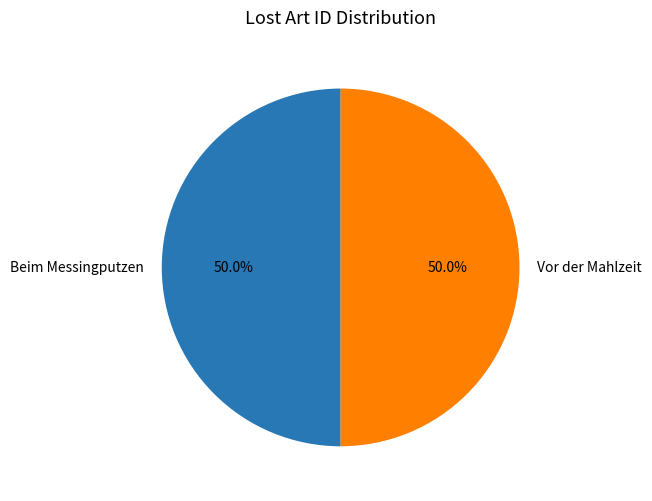

Approximately how many times larger is the value at Vor der Mahlzeit compared to Beim Messingputzen?

1.0